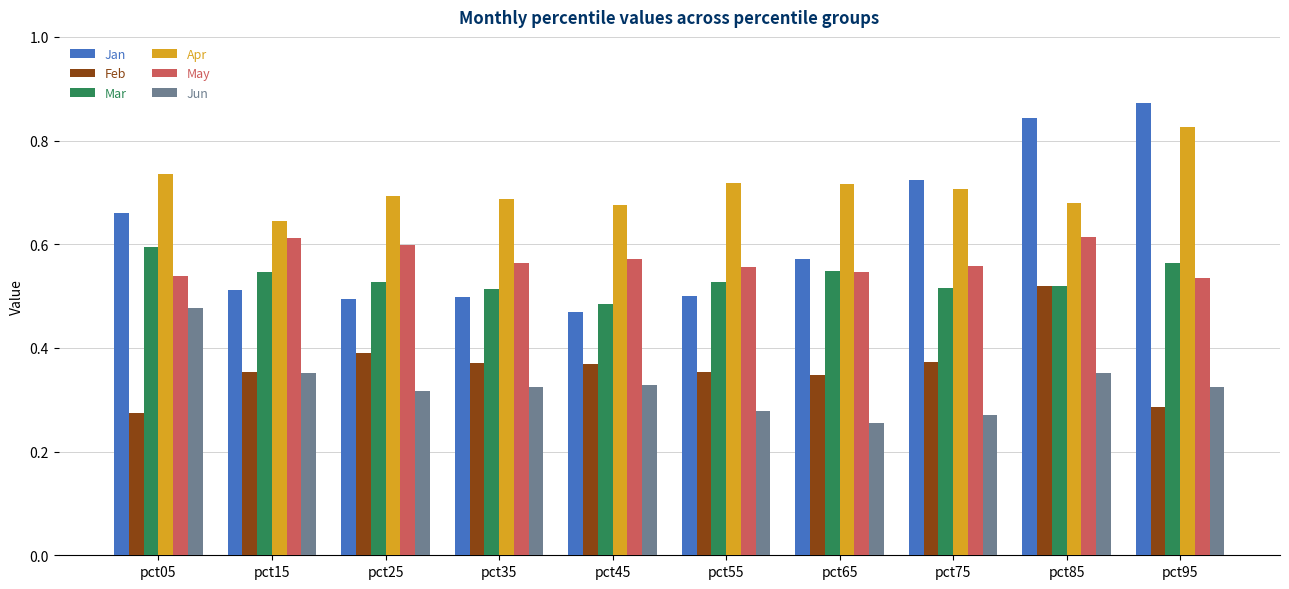

What is the total value across all series at pct85?

3.5